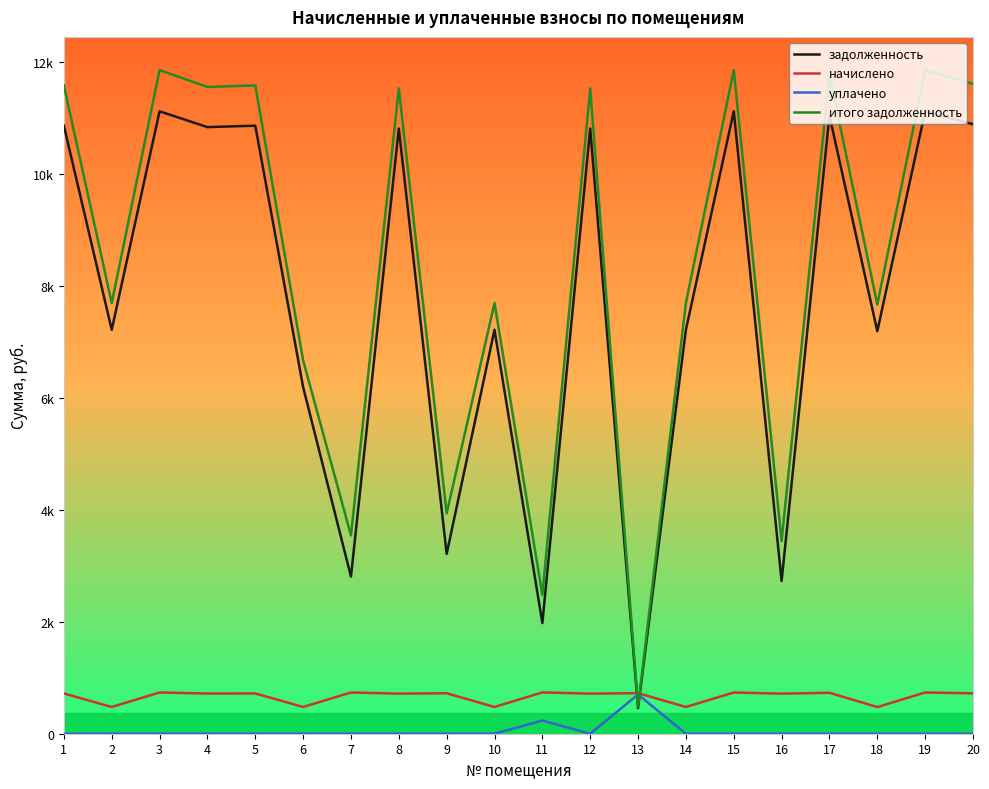

Is this an area chart (filled region under the line)?

No